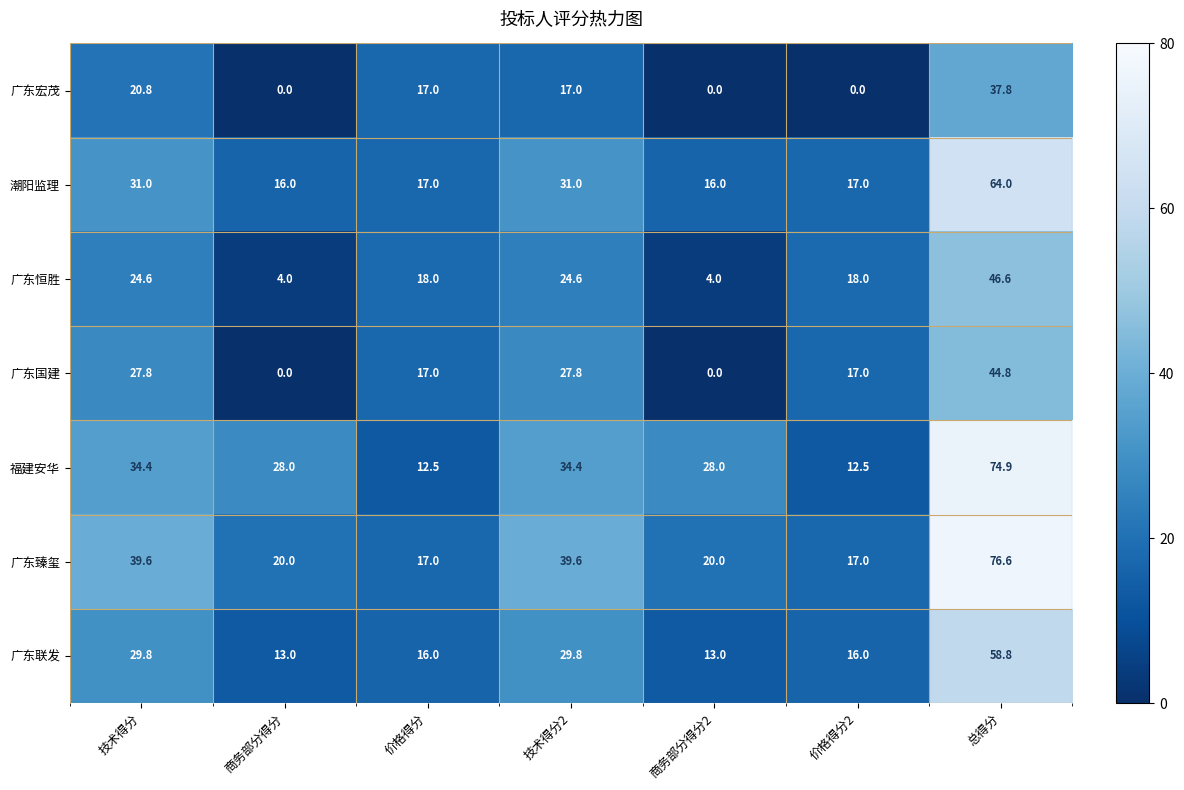

At which category is the sum across all series the highest?

总得分